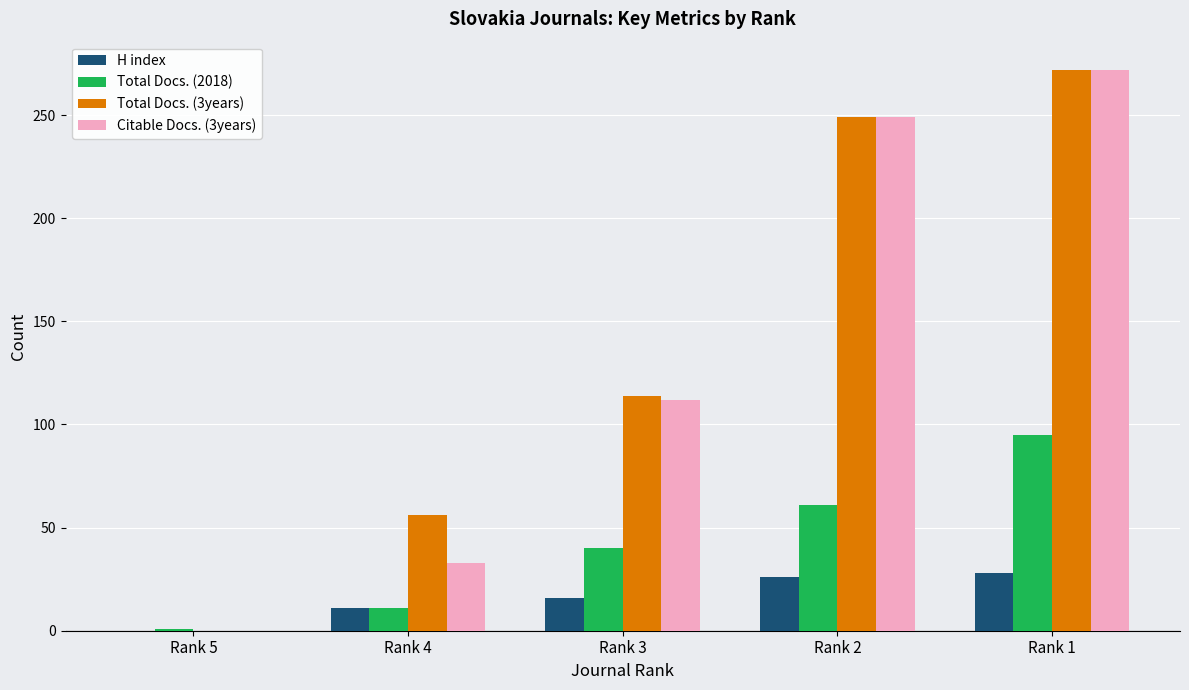

Reading left to right, transcribe all the data shown in this chart.

H index: Rank 5=0	Rank 4=11	Rank 3=16	Rank 2=26	Rank 1=28
Total Docs. (2018): Rank 5=1	Rank 4=11	Rank 3=40	Rank 2=61	Rank 1=95
Total Docs. (3years): Rank 5=0	Rank 4=56	Rank 3=114	Rank 2=249	Rank 1=272
Citable Docs. (3years): Rank 5=0	Rank 4=33	Rank 3=112	Rank 2=249	Rank 1=272